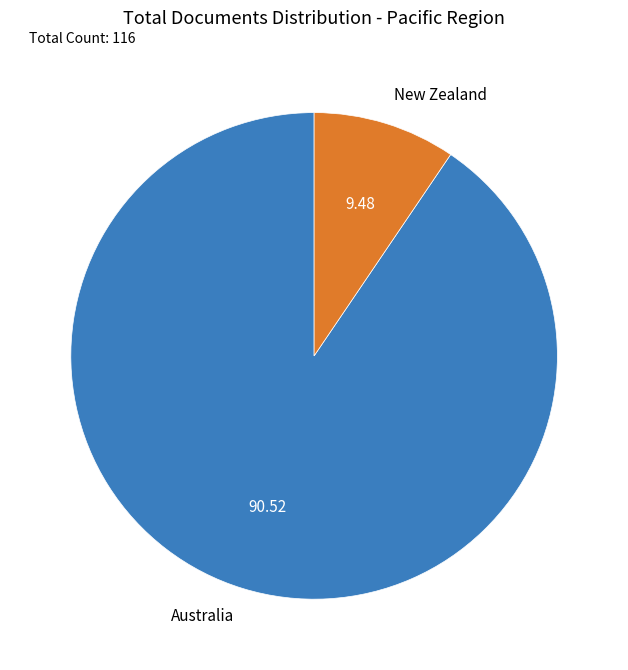

Do Australia and New Zealand together represent more than half of the pie?

Yes